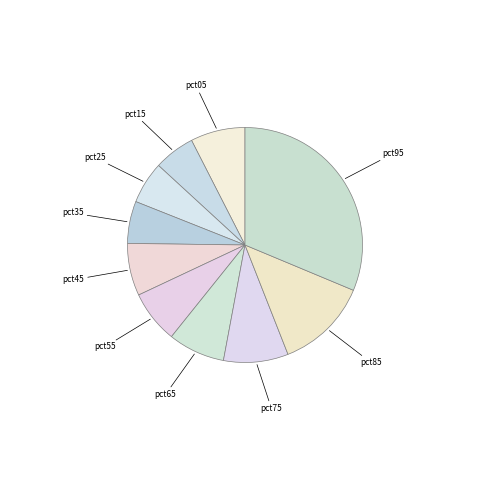

How many slices are in this pie chart?

10